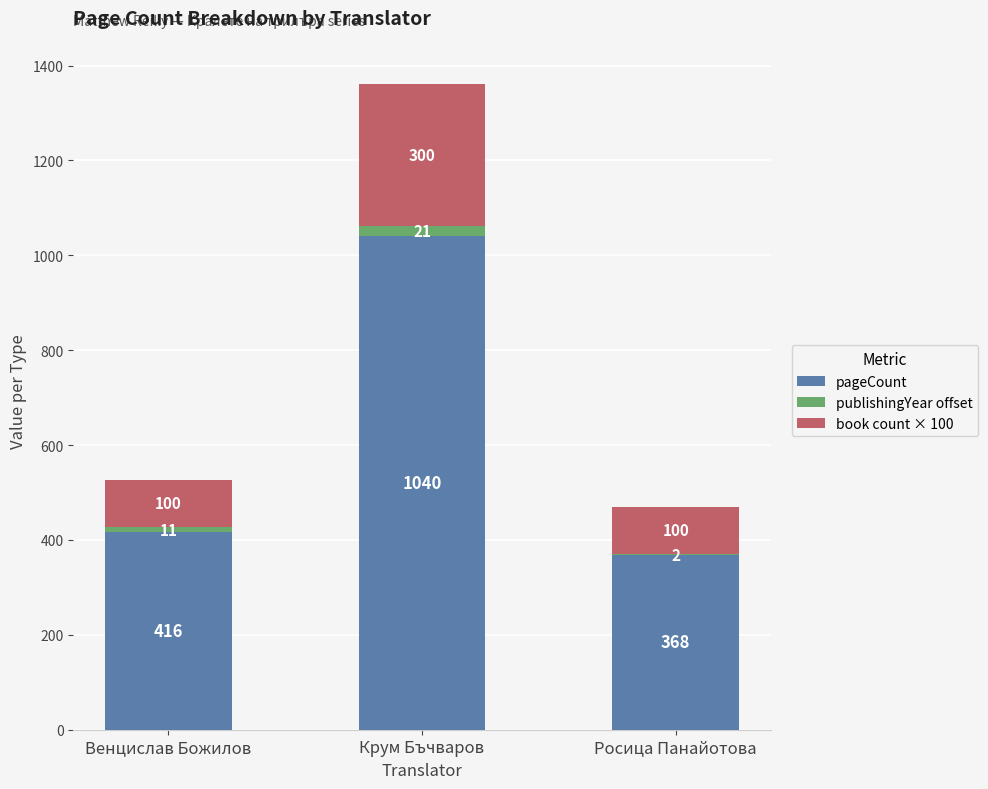

At which category is the sum across all series the highest?

Крум Бъчваров